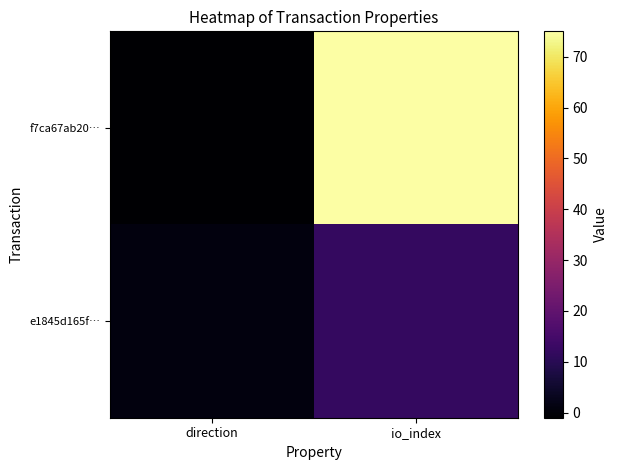

Reading right to left, extract all data points from this chart.

f7ca67ab20…: io_index=75	direction=-1
e1845d165f…: io_index=12	direction=1